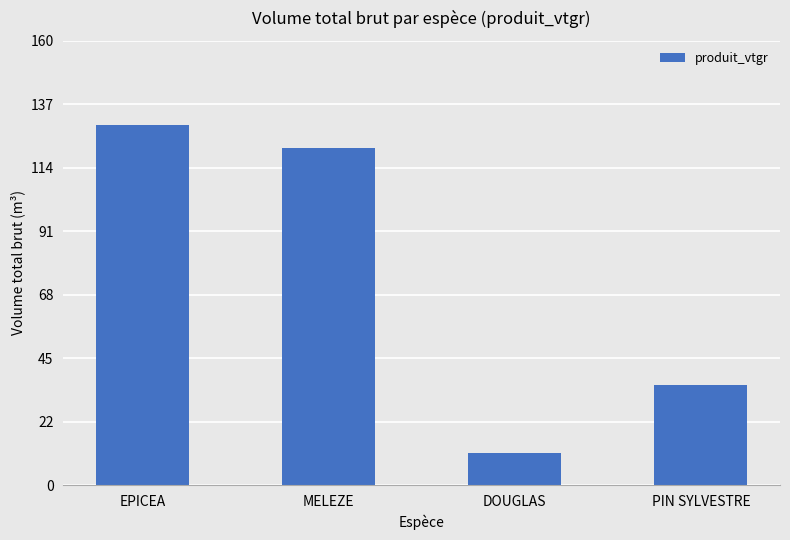

What is the sum of all values?

298.7